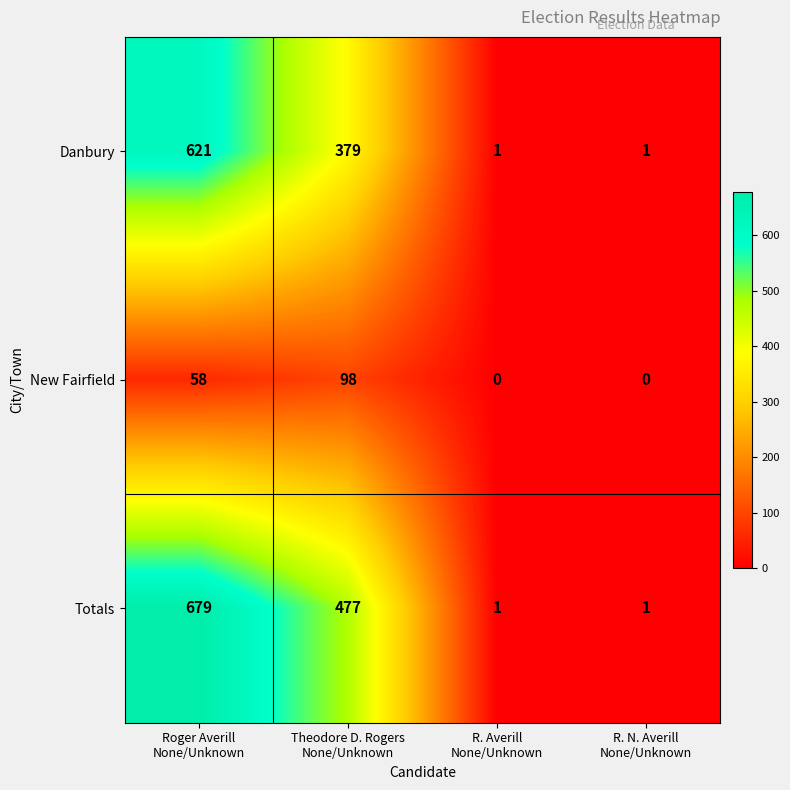

What is the difference between the highest and lowest values at R. N. Averill
None/Unknown?

1